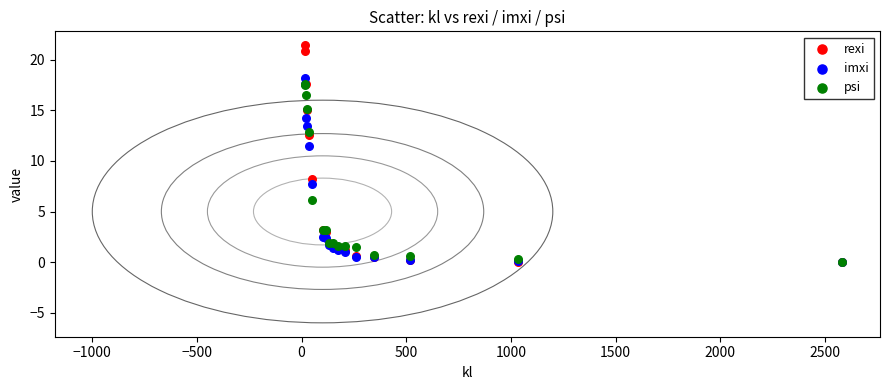

Across all series, what Y value is closest to 10?

11.5